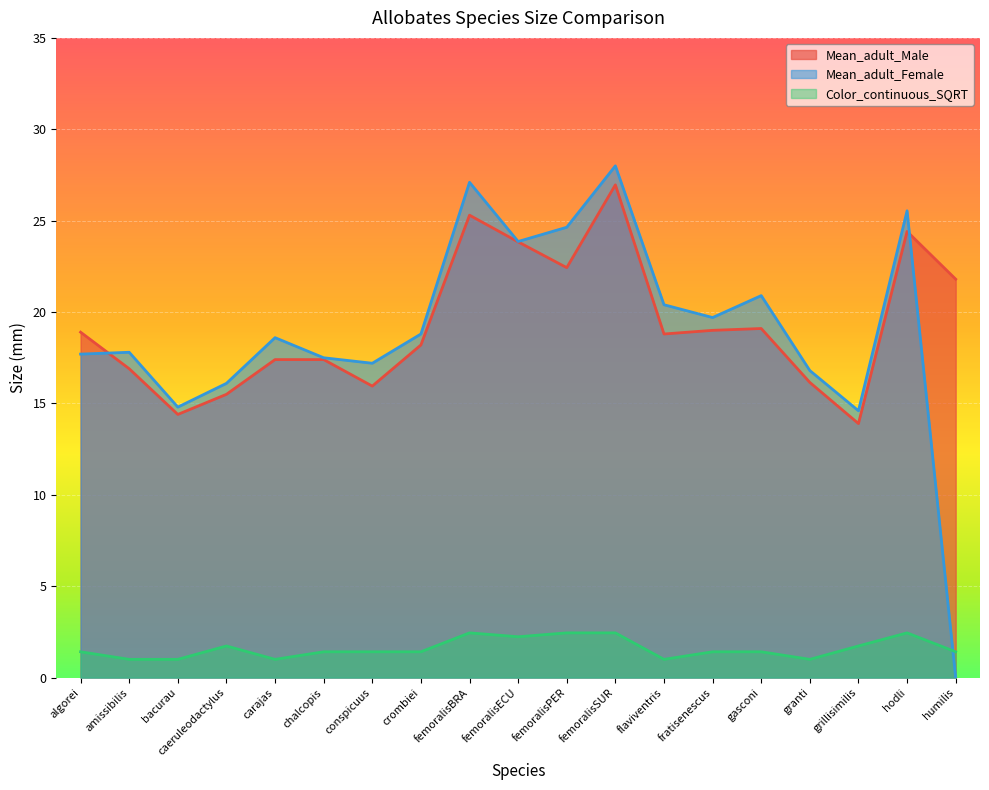

Which has a higher value, conspicuus or carajas?

carajas